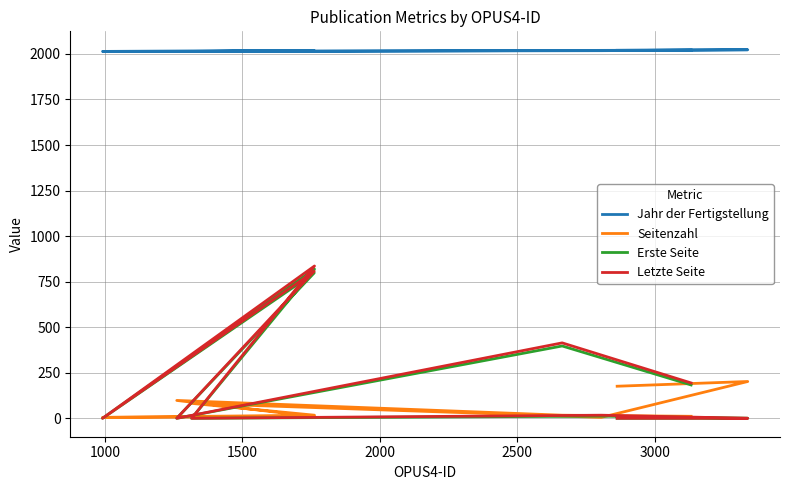

True or false: Seitenzahl has a value of 3 at 2000.

False